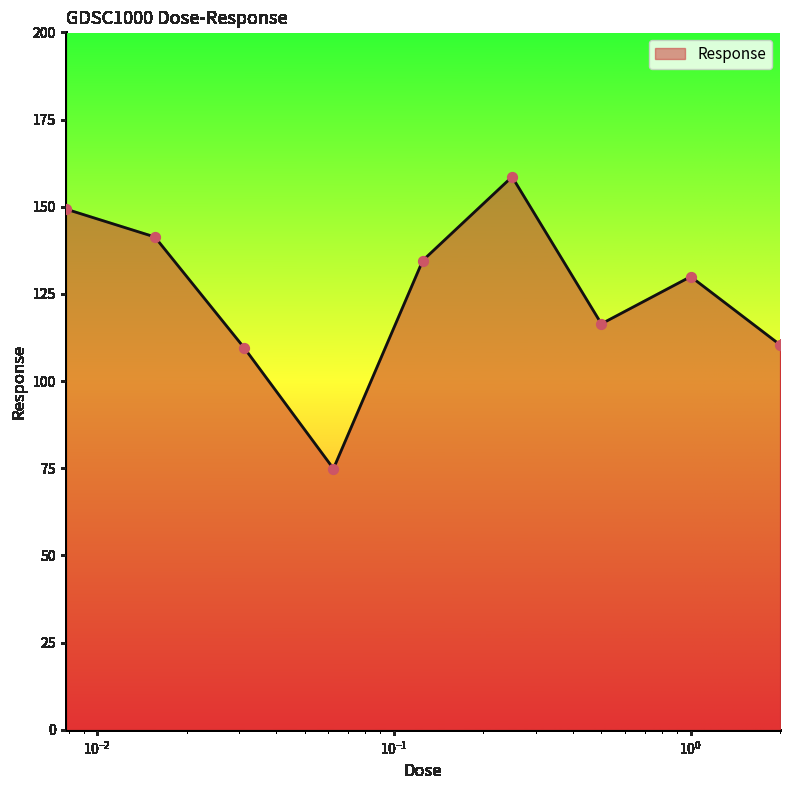

What is the difference between the maximum and minimum values?

83.7